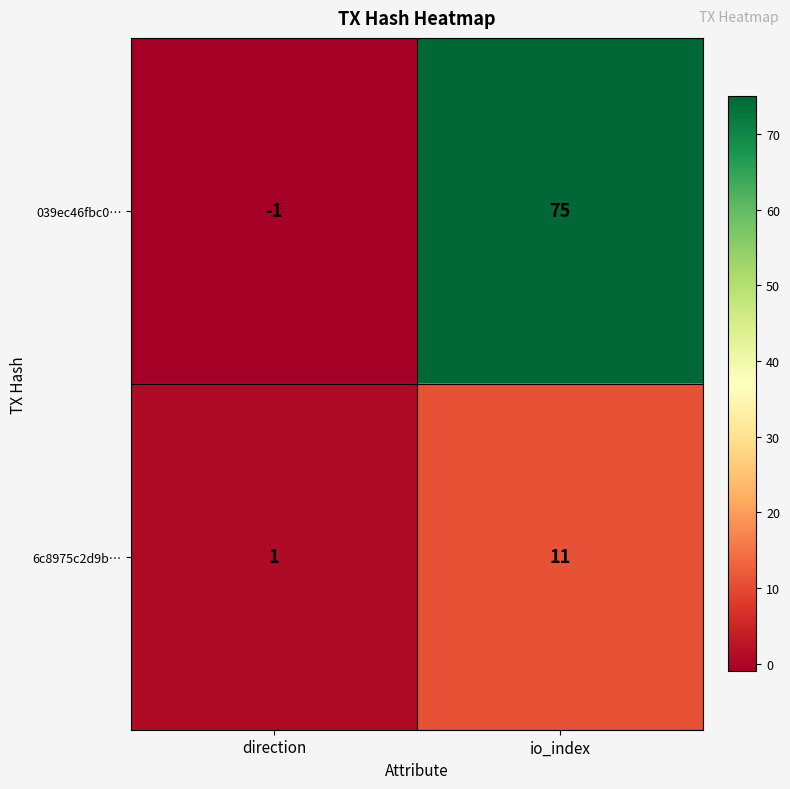

At which category is the sum across all series the highest?

io_index